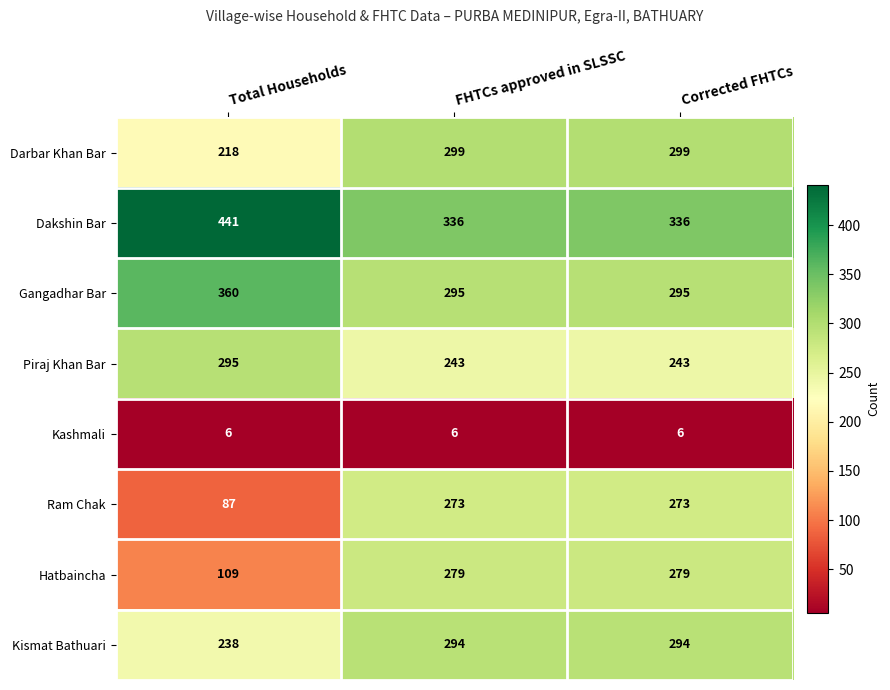

What is the difference between the maximum and minimum values in the Darbar Khan Bar series?

81